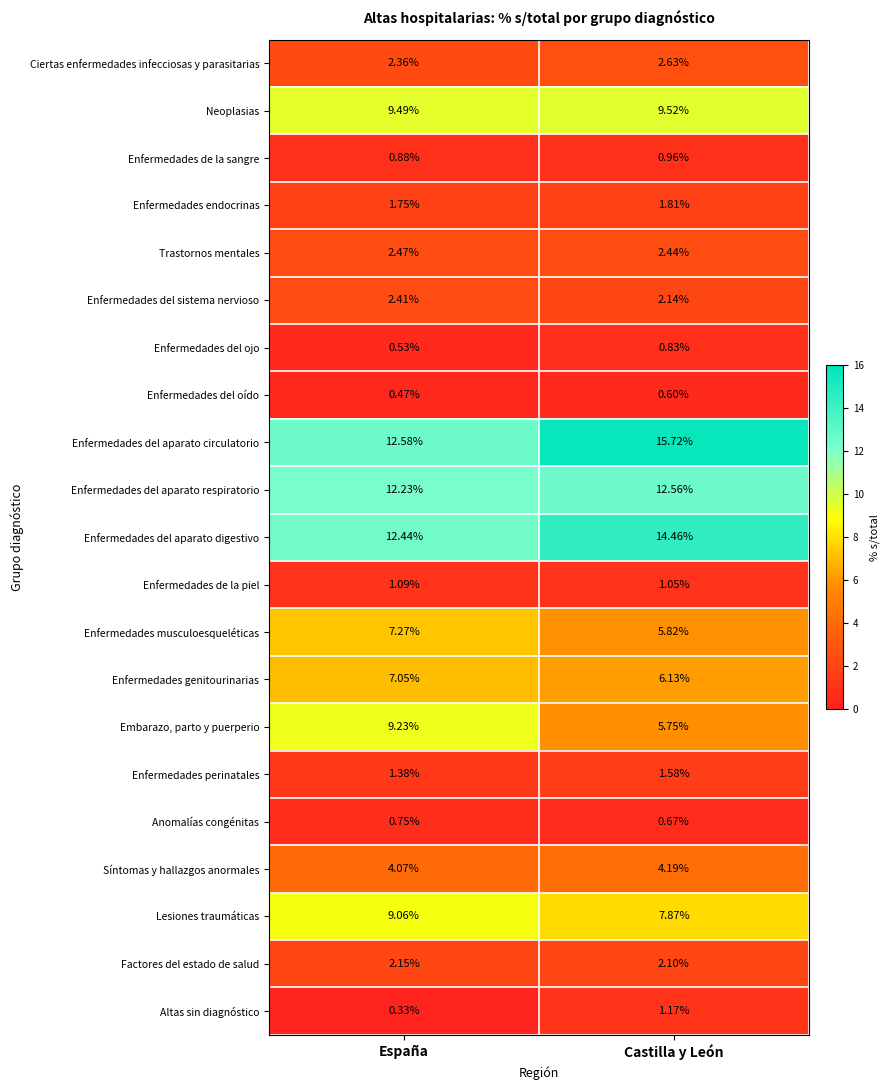

At which category is the sum across all series the highest?

Castilla y León